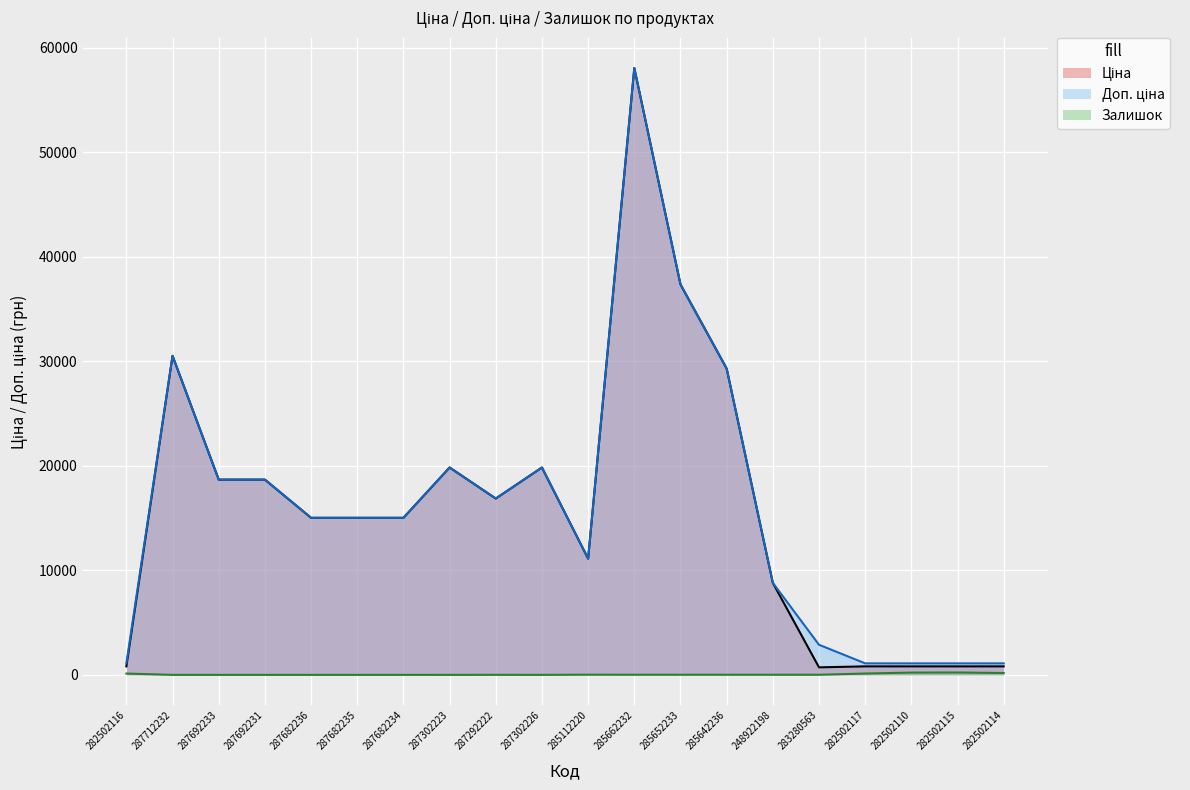

What is the maximum value shown in the chart?

58037.0